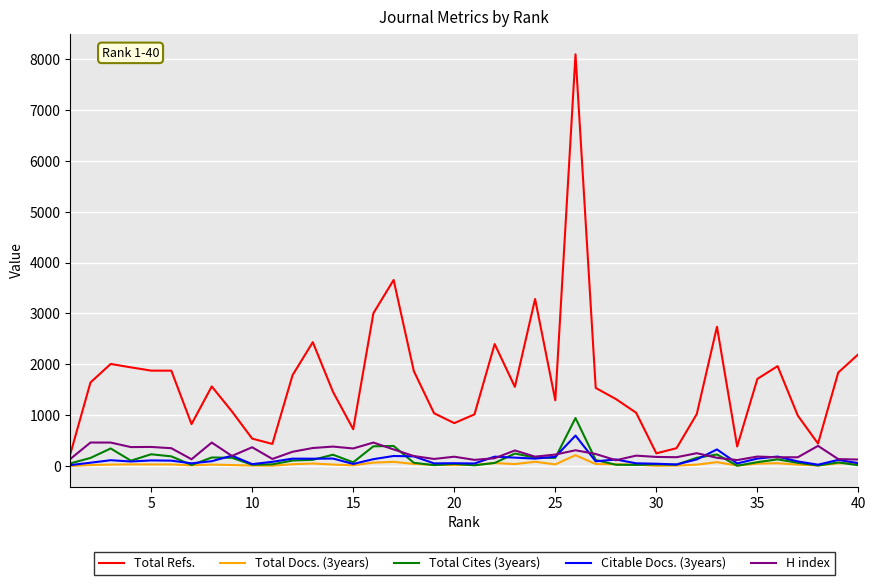

True or false: Total Docs. (3years) and Total Refs. intersect in this chart.

False